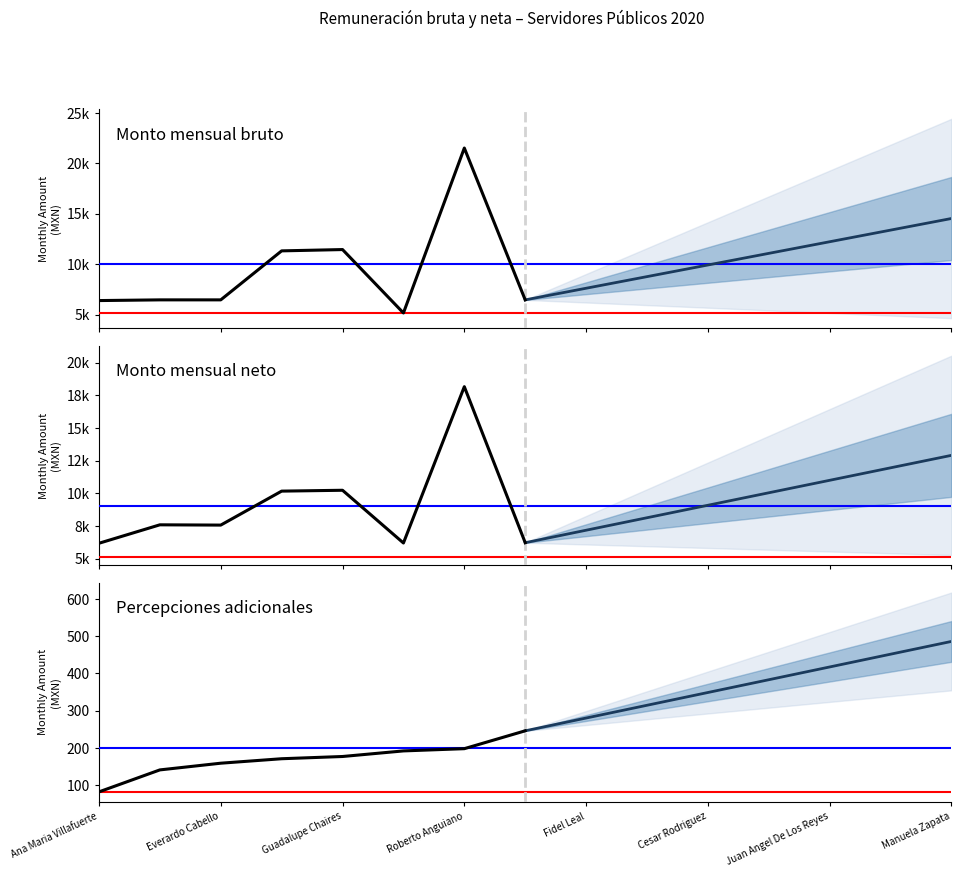

How many lines are shown in the chart?

3